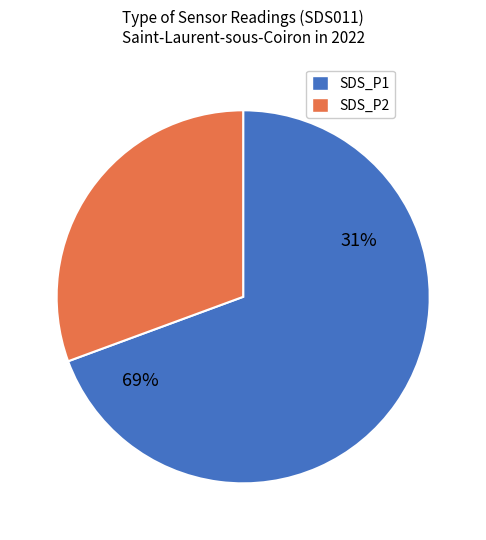

How many segments does this pie chart have?

2